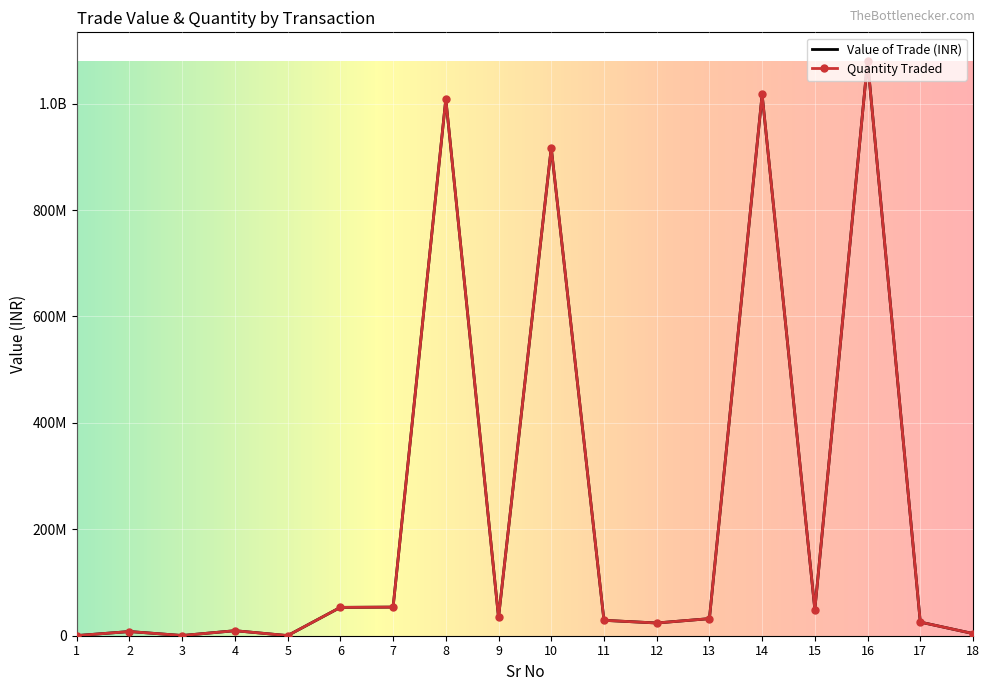

What is the minimum value shown in the chart?

224132.5